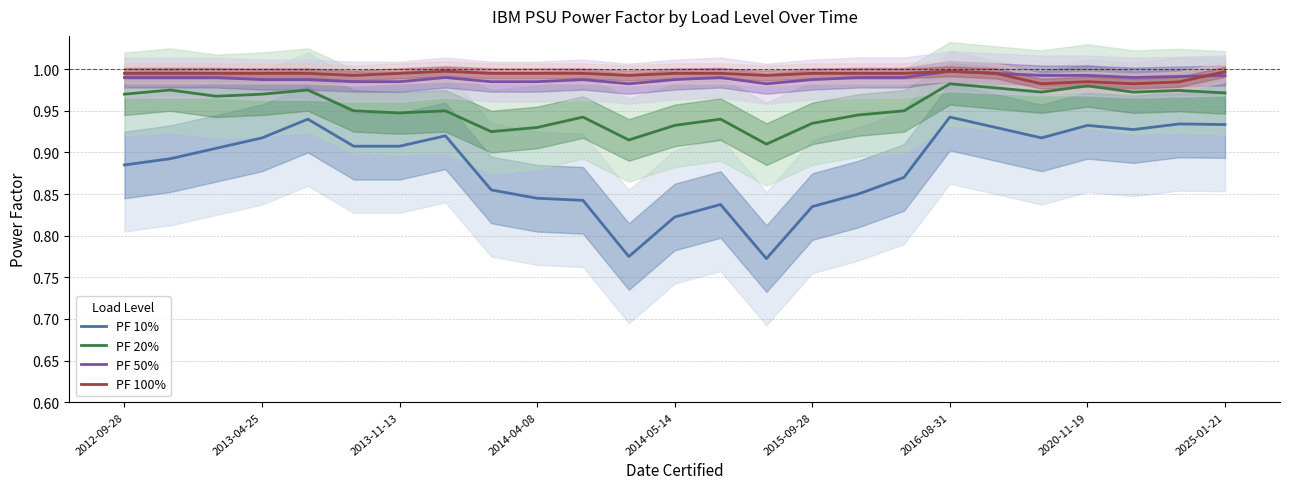

Count the number of categories in the chart.

25